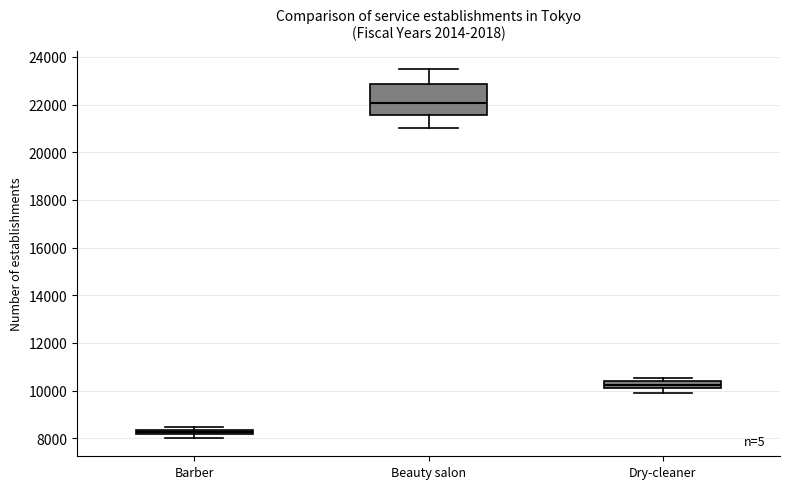

Which box's median line is the highest?

Beauty salon